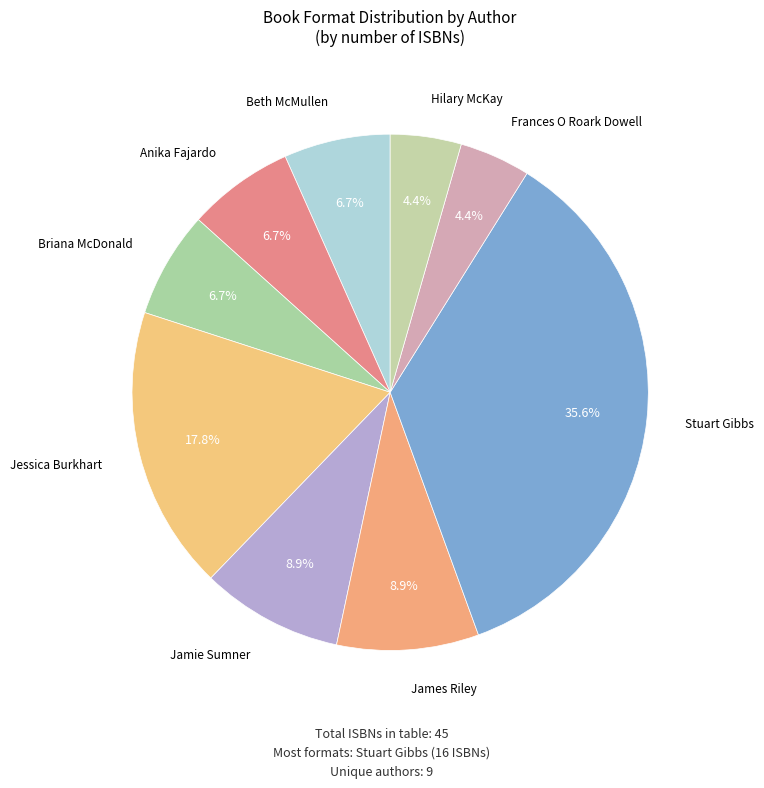

Between Jamie Sumner and Anika Fajardo, which is larger?

Jamie Sumner